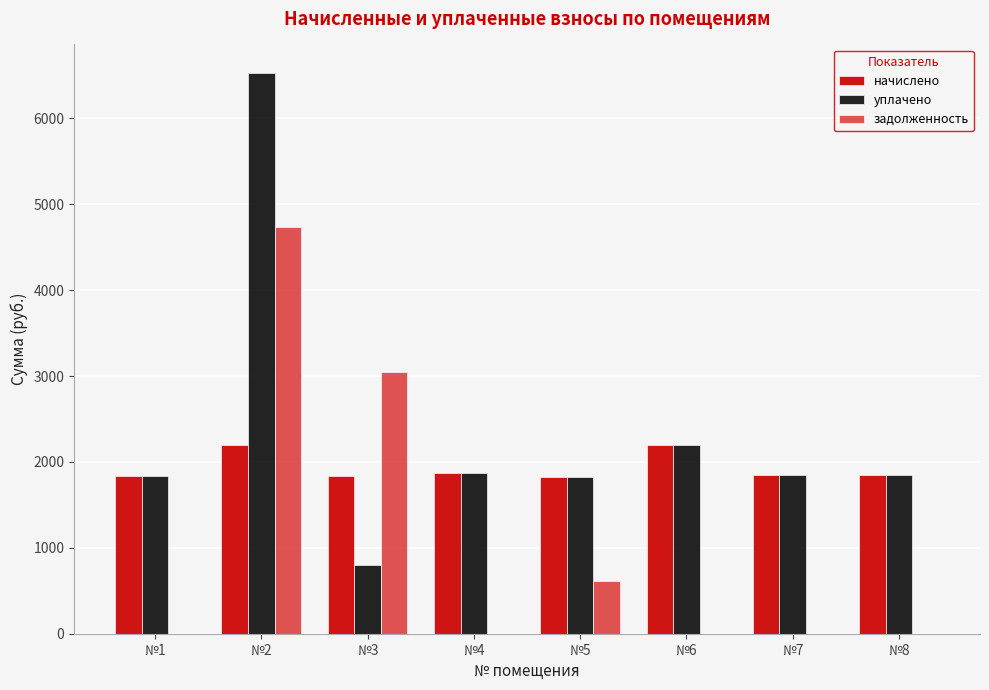

Which series has the largest total across all categories?

уплачено